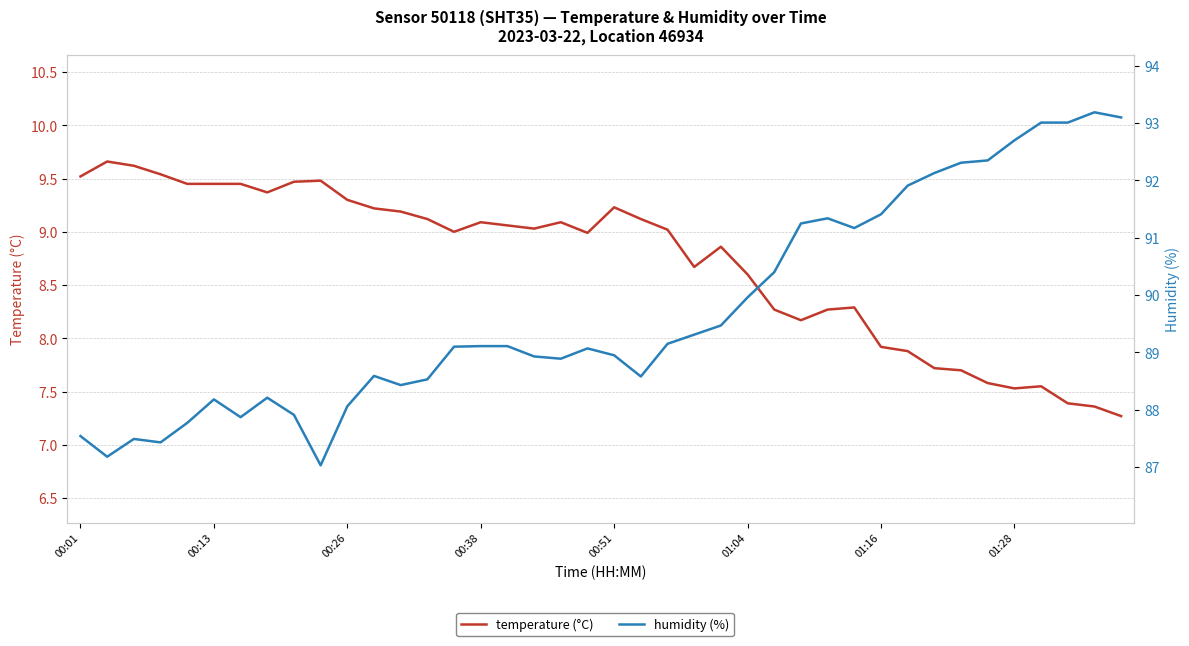

Reading left to right, extract all data points from this chart.

temperature (°C): 9.5	9.7	9.6	9.5	9.4	9.4	9.4	9.4	9.5	9.5	9.3	9.2	9.2	9.1	9.0	9.1	9.1	9.0	9.1	9.0	9.2	9.1	9.0	8.7	8.9	8.6	8.3	8.2	8.3	8.3	7.9	7.9	7.7	7.7	7.6	7.5	7.5	7.4	7.4	7.3
humidity (%): 87.5	87.2	87.5	87.4	87.8	88.2	87.9	88.2	87.9	87.0	88.1	88.6	88.4	88.5	89.1	89.1	89.1	88.9	88.9	89.1	89.0	88.6	89.2	89.3	89.5	90.0	90.4	91.2	91.3	91.2	91.4	91.9	92.1	92.3	92.3	92.7	93.0	93.0	93.2	93.1